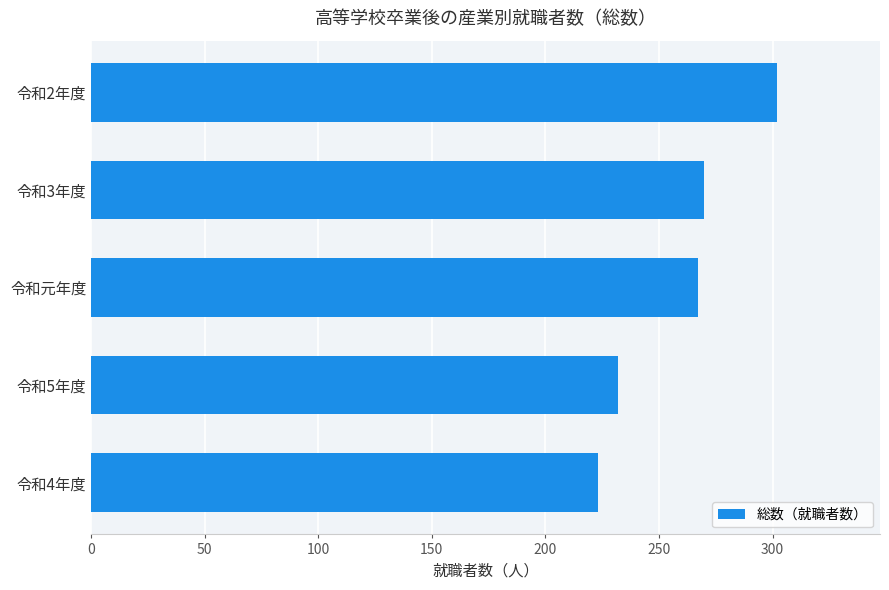

What is the smallest value displayed?

223